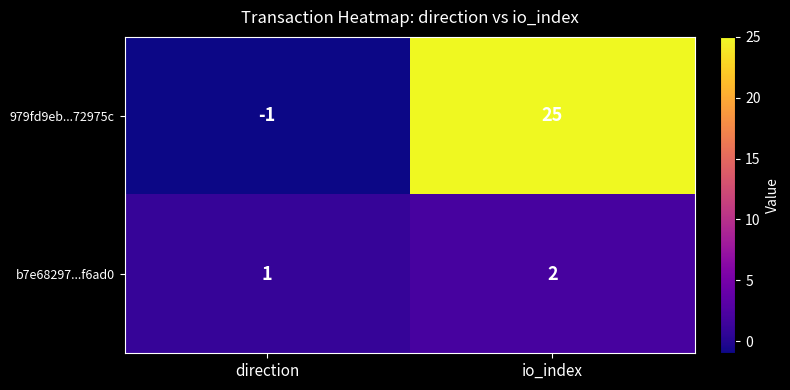

How many values in the b7e68297...f6ad0 series are below 2?

1